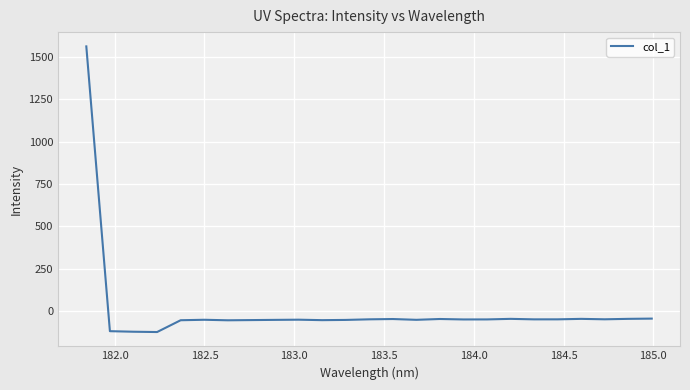

How many lines are shown in the chart?

1